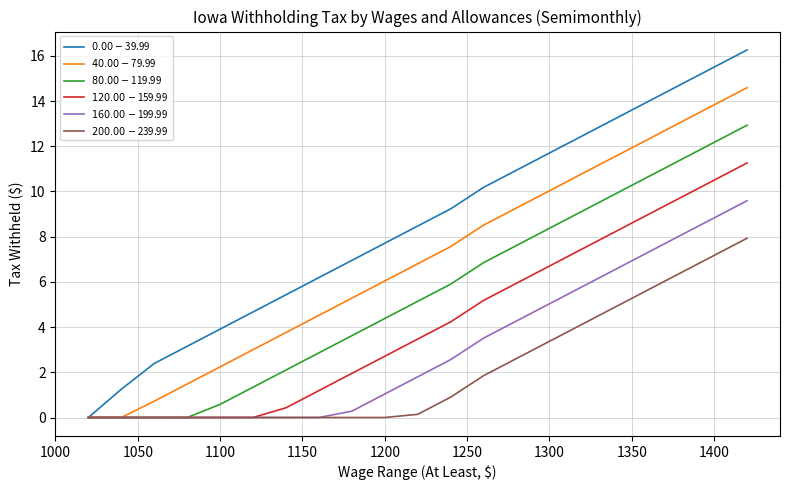

What is the maximum value shown in the chart?

16.3